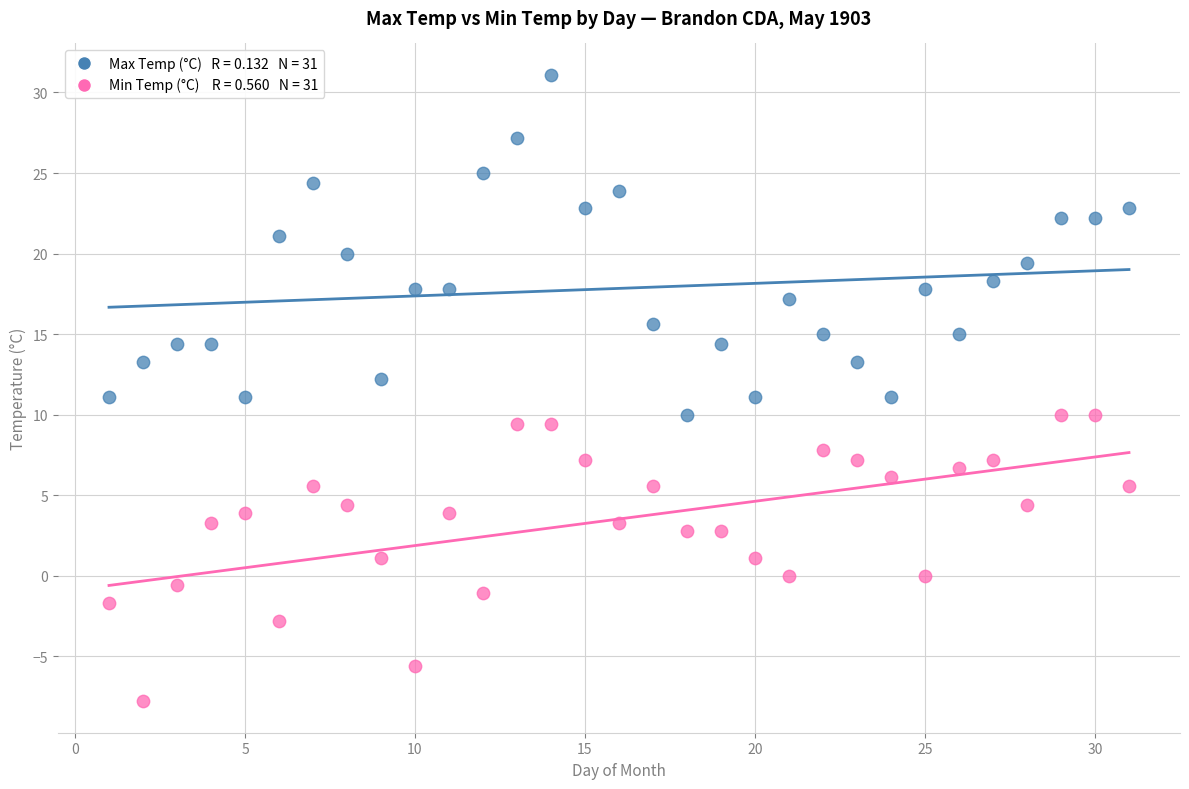

Across all data points, what is the range of Y values (max minus min)?

38.9